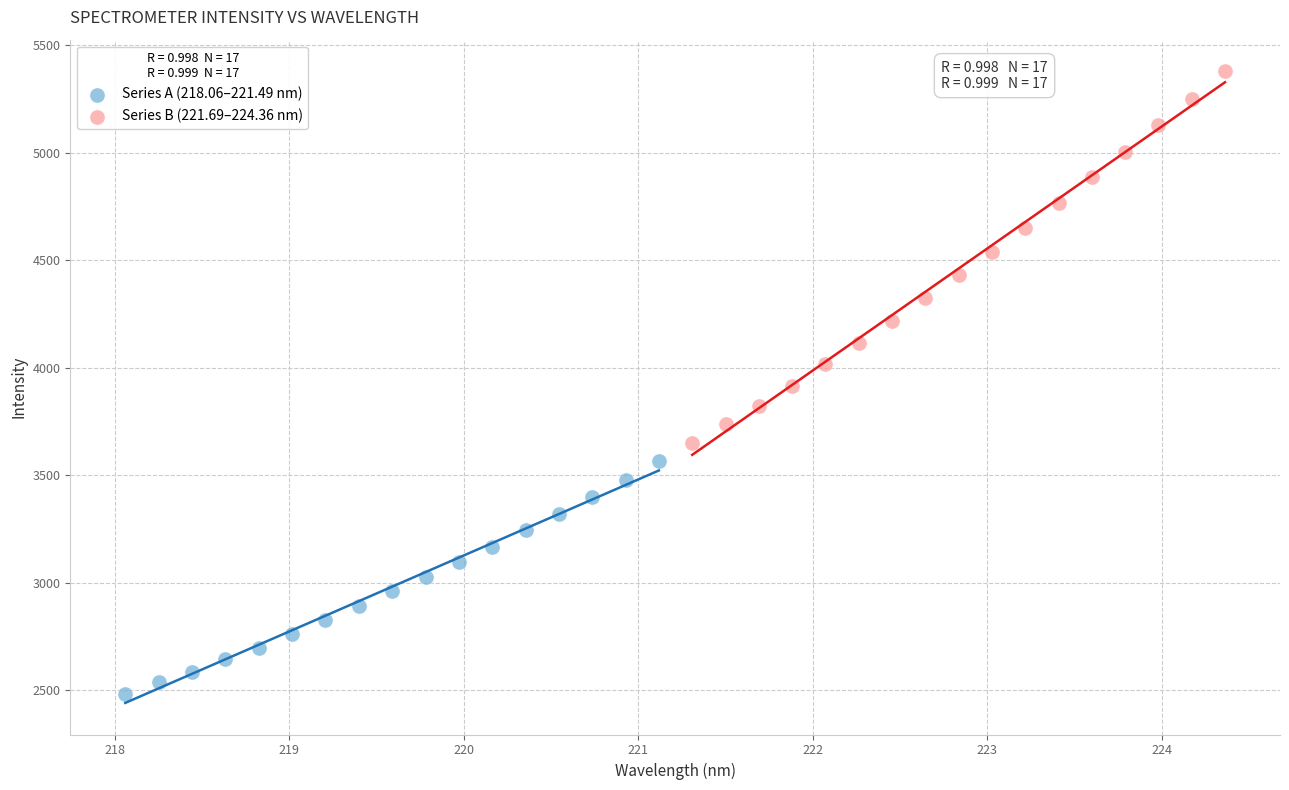

Which series contains the highest Y value?

Series B (221.69–224.36 nm)